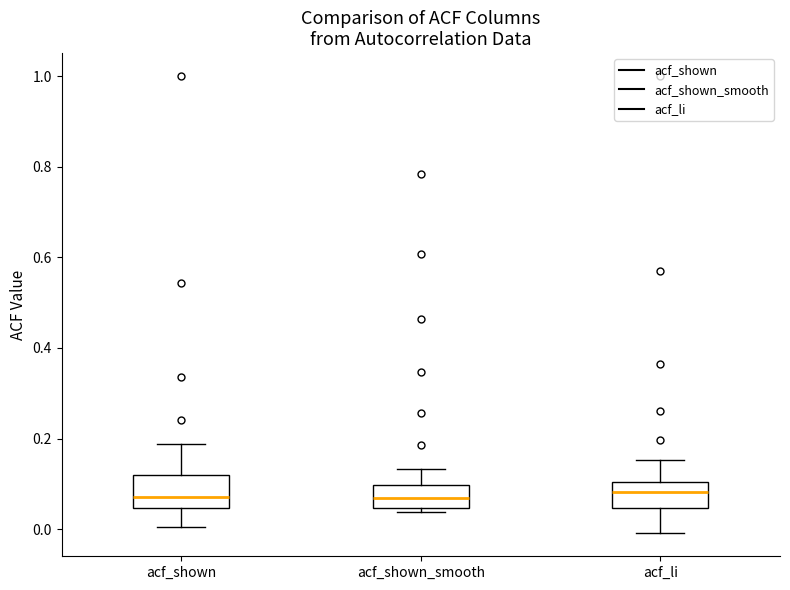

Where is the lower edge of the box for acf_shown on the y-axis? The values are not printed on the chart, so give them approximately, as read against the axis.

0.04